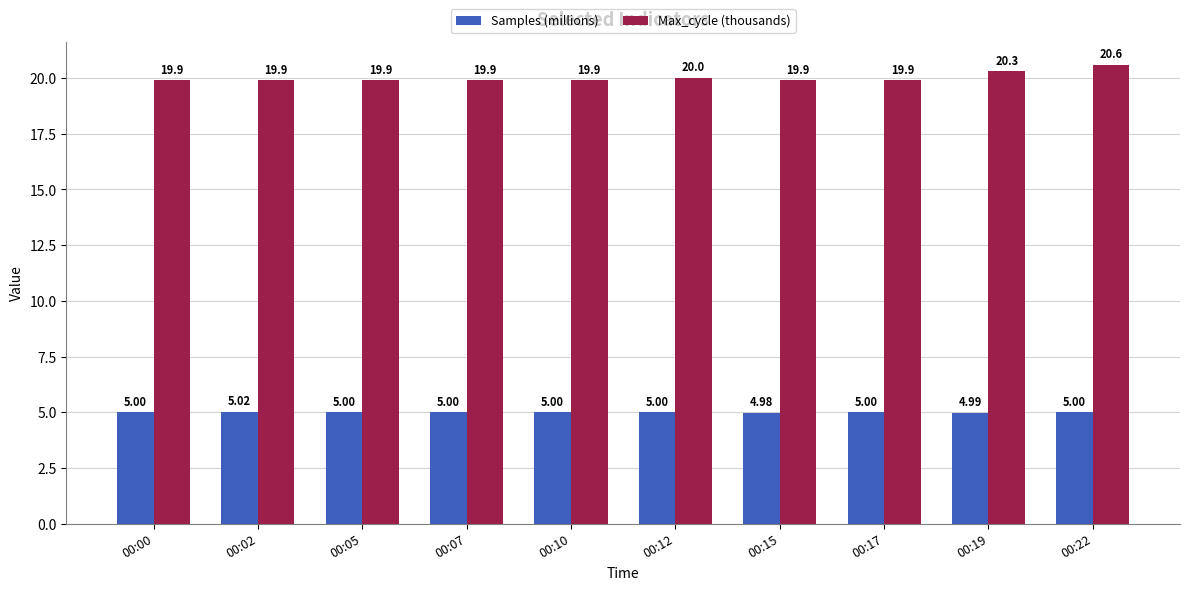

Reading left to right, transcribe all the data shown in this chart.

Samples (millions): 5.0	5.0	5.0	5.0	5.0	5.0	5.0	5.0	5.0	5.0
Max_cycle (thousands): 19.9	19.9	19.9	19.9	19.9	20.0	19.9	19.9	20.3	20.6